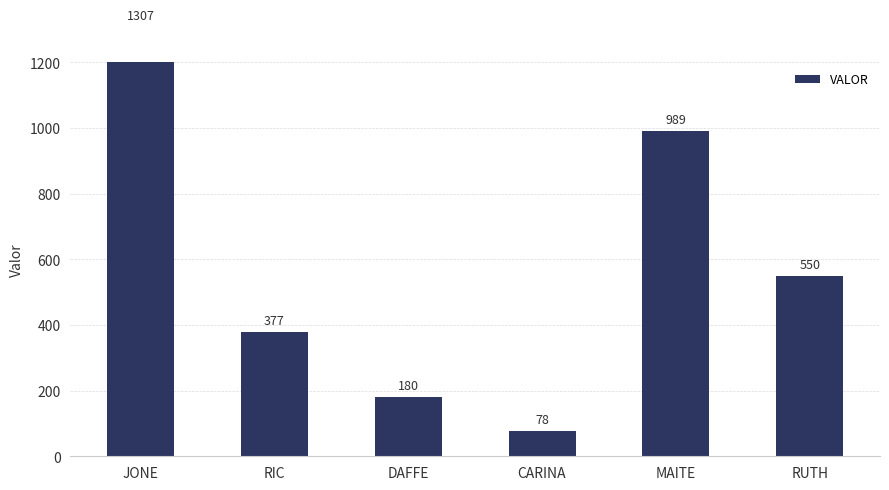

The chart shows a value of 78 at CARINA. True or false?

True